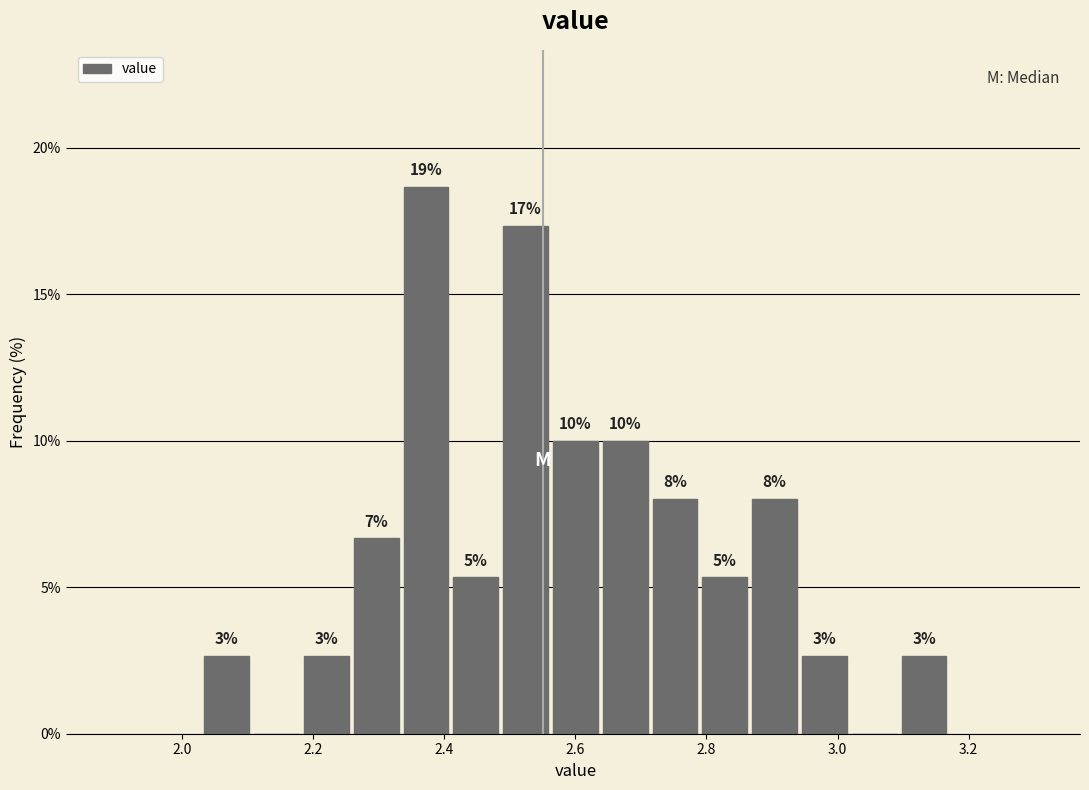

Read against the x-axis, roughly where is the centre of the tallest bar?

2.38